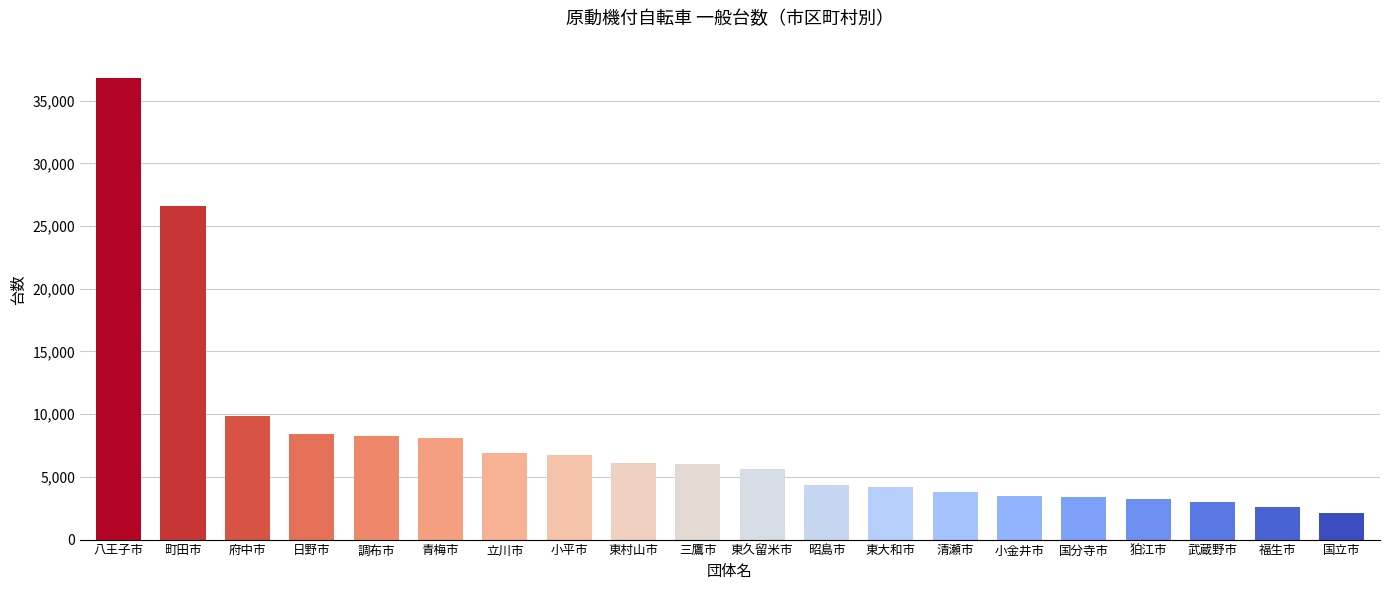

The chart shows a value of 3618 at 日野市. True or false?

False